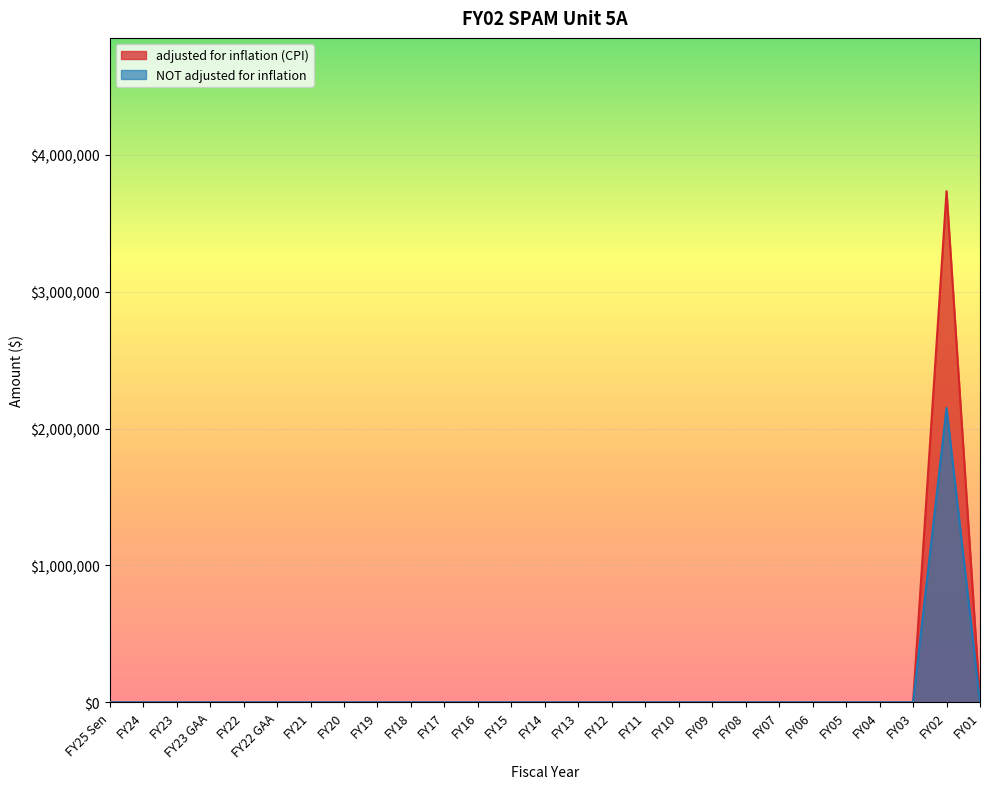

How many categories are shown in the chart?

27